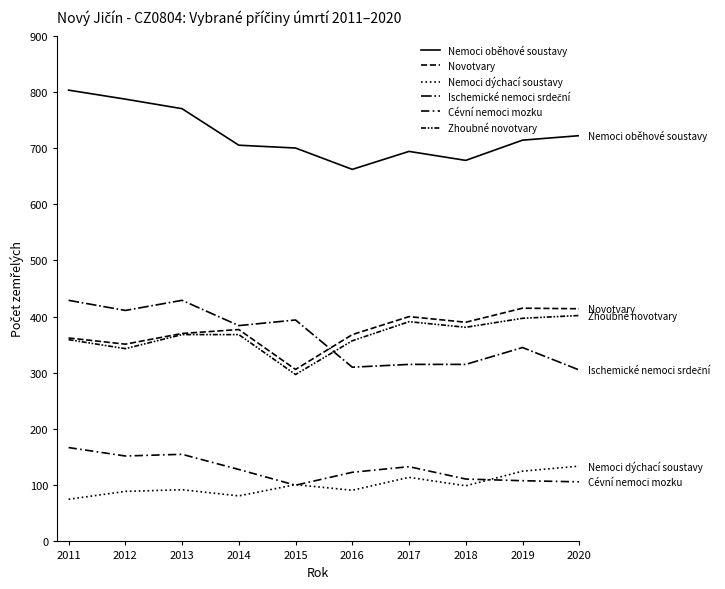

Where do Cévní nemoci mozku and Nemoci dýchací soustavy first cross each other?

2014 and 2015